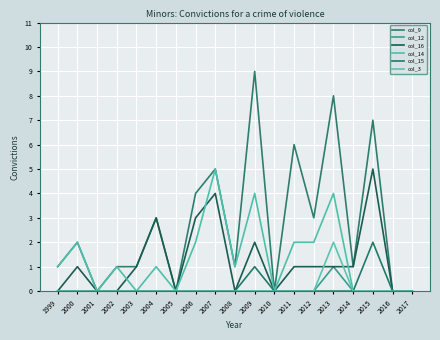

How many lines are shown in the chart?

6